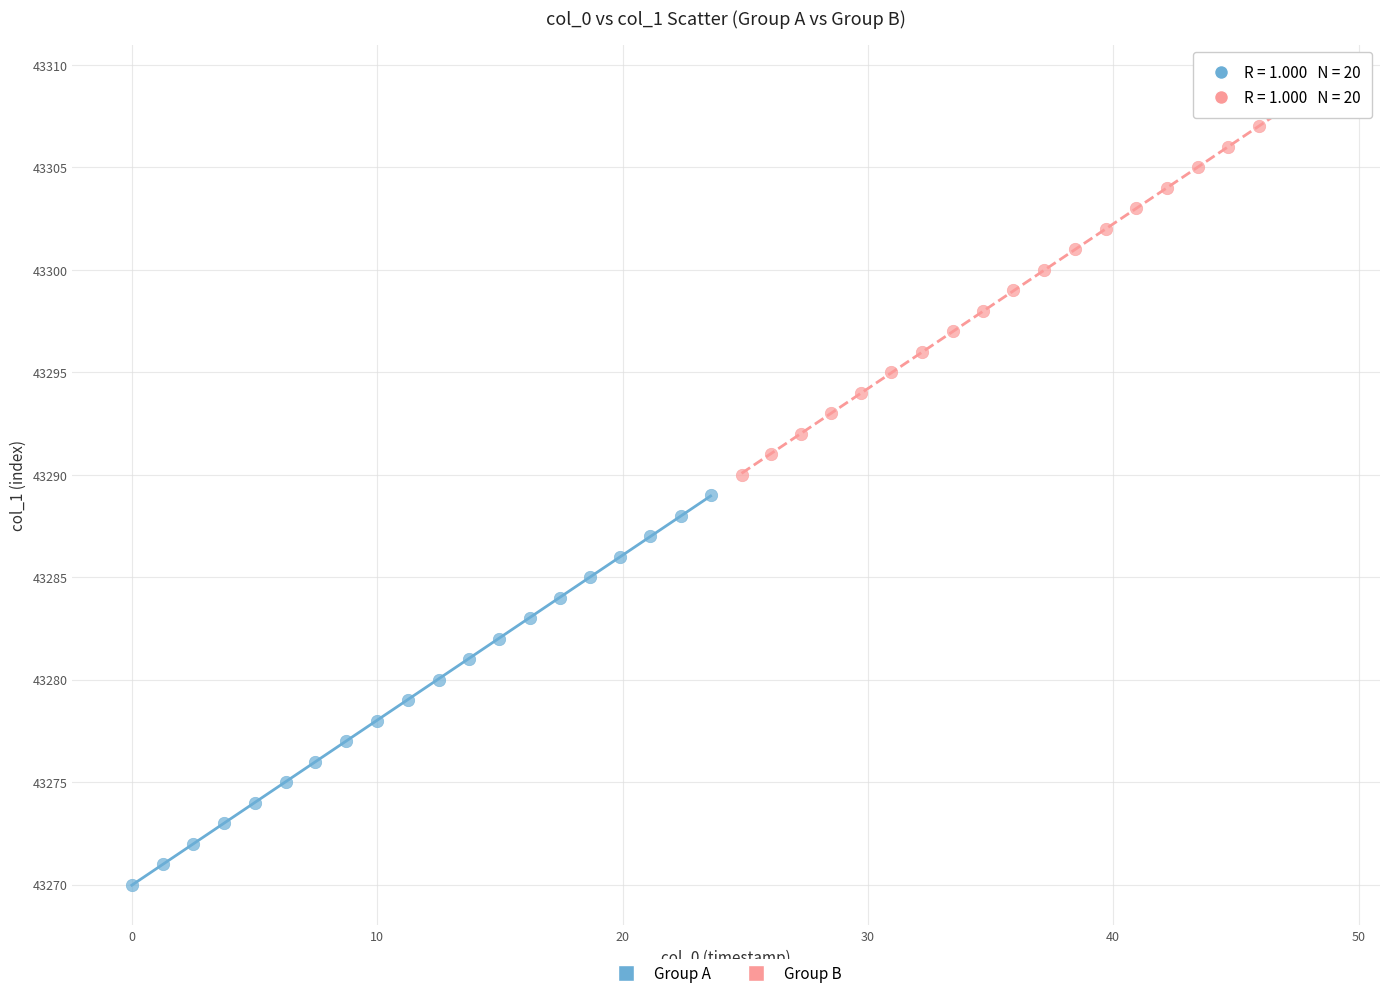

Which series contains the lowest Y value?

Group A